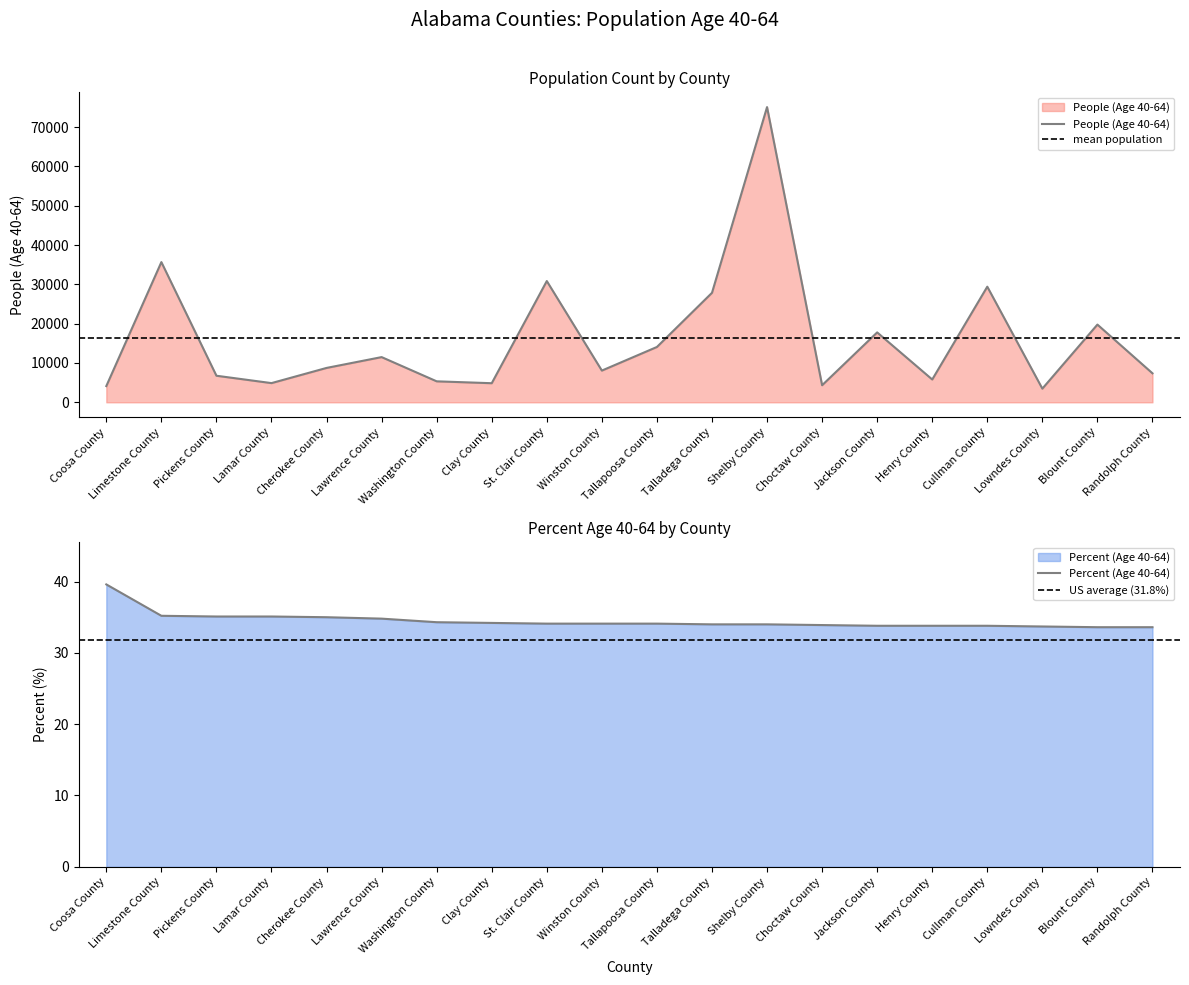

What is the difference between the second highest and second lowest values in the Percent (Age 40-64) series?

1.6